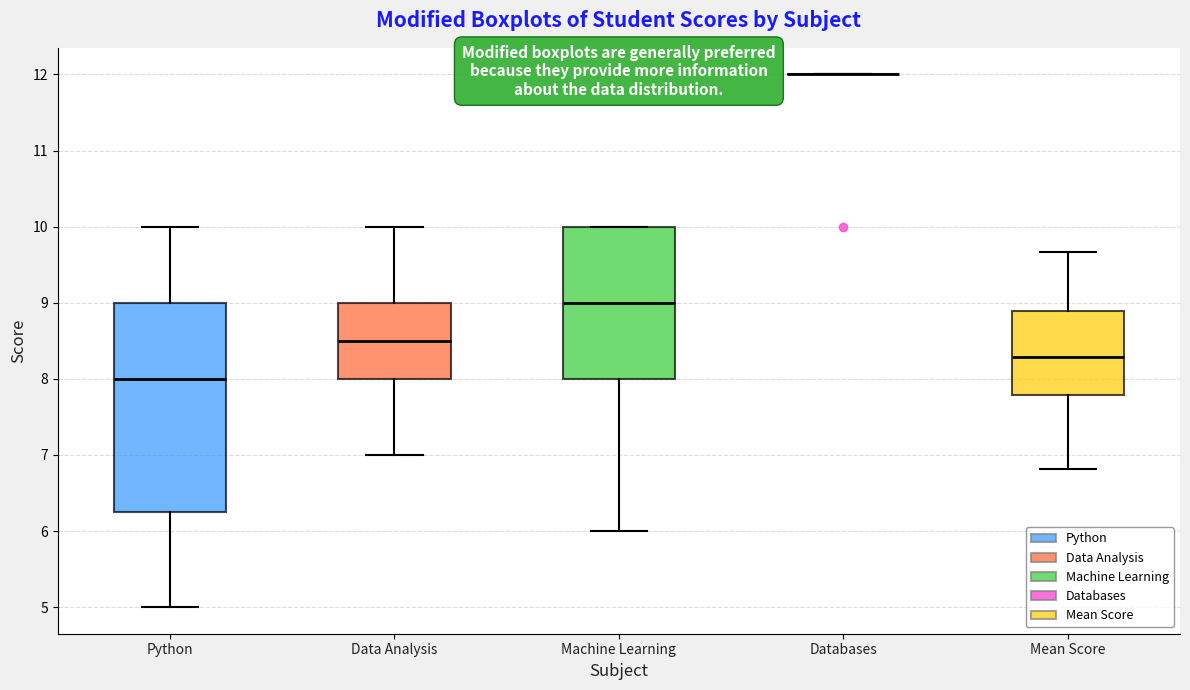

Where does the median line of the box for Data Analysis sit on the y-axis? The values are not printed on the chart, so give them approximately, as read against the axis.

8.5